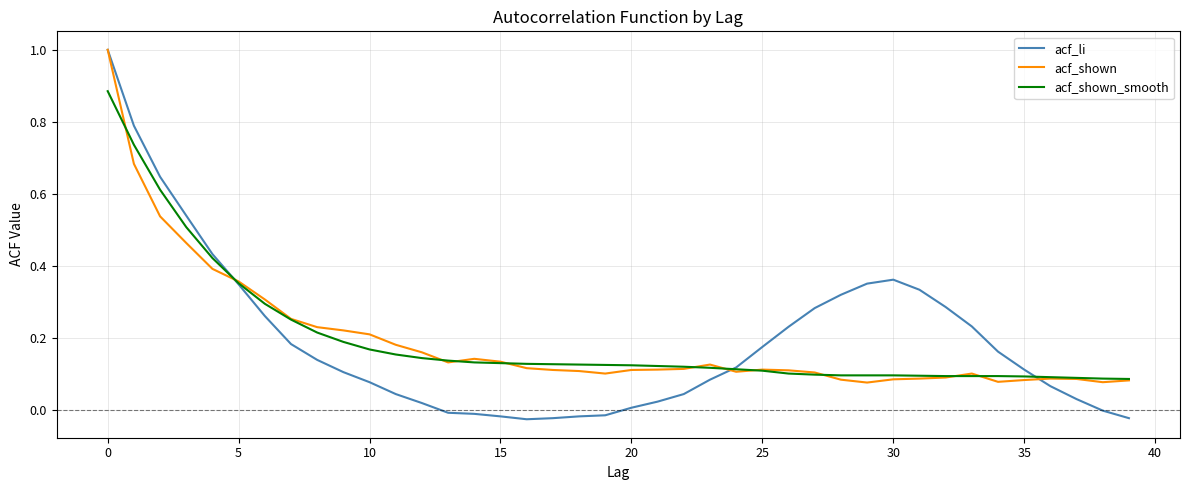

What is the greatest value displayed?

1.0